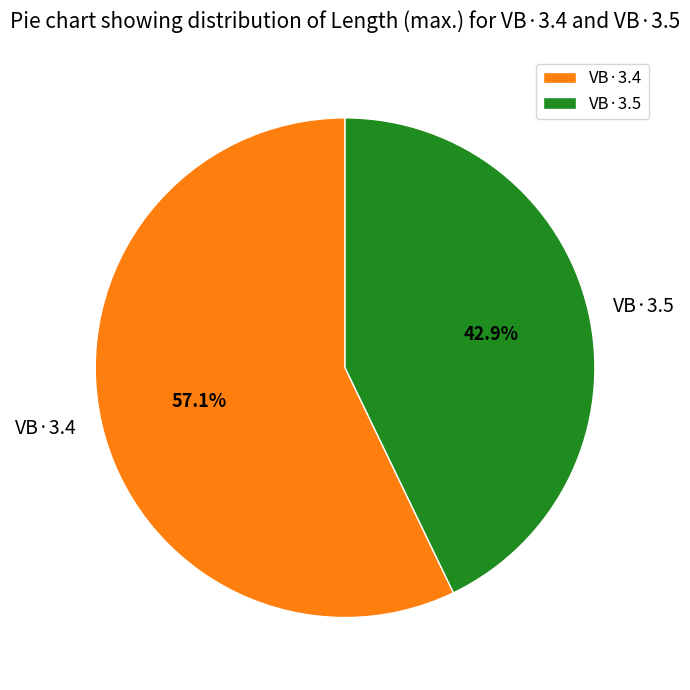

Combined, what portion of the pie is VB·3.4 and VB·3.5?

100.0%